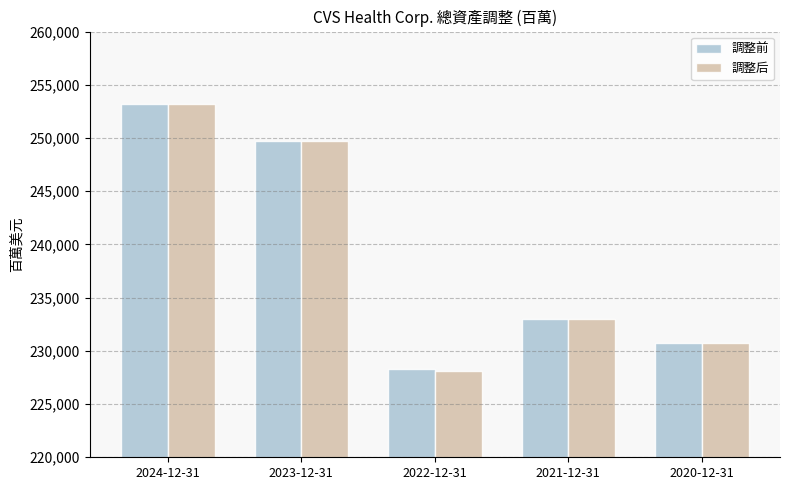

List the labels in order of 調整前 value, smallest first.

2022-12-31, 2020-12-31, 2021-12-31, 2023-12-31, 2024-12-31